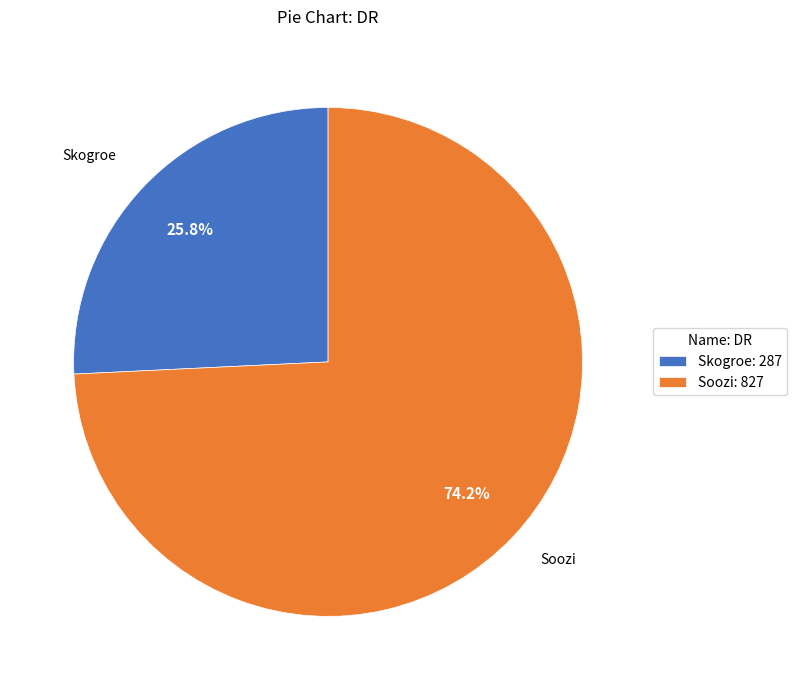

Combined, what portion of the pie is Skogroe and Soozi?

100.0%